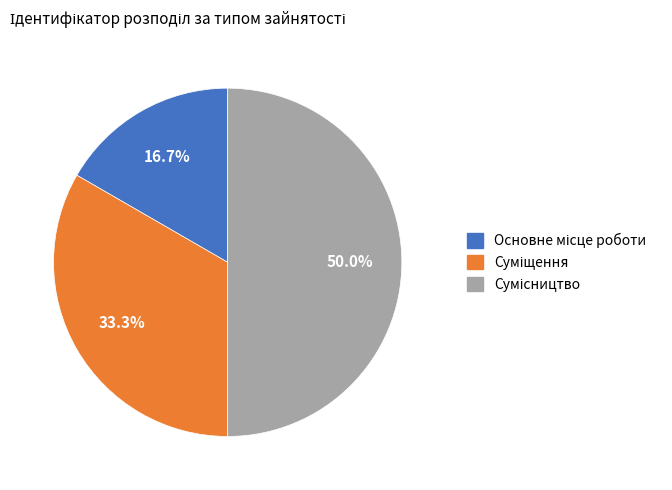

Count the number of slices in the pie.

3